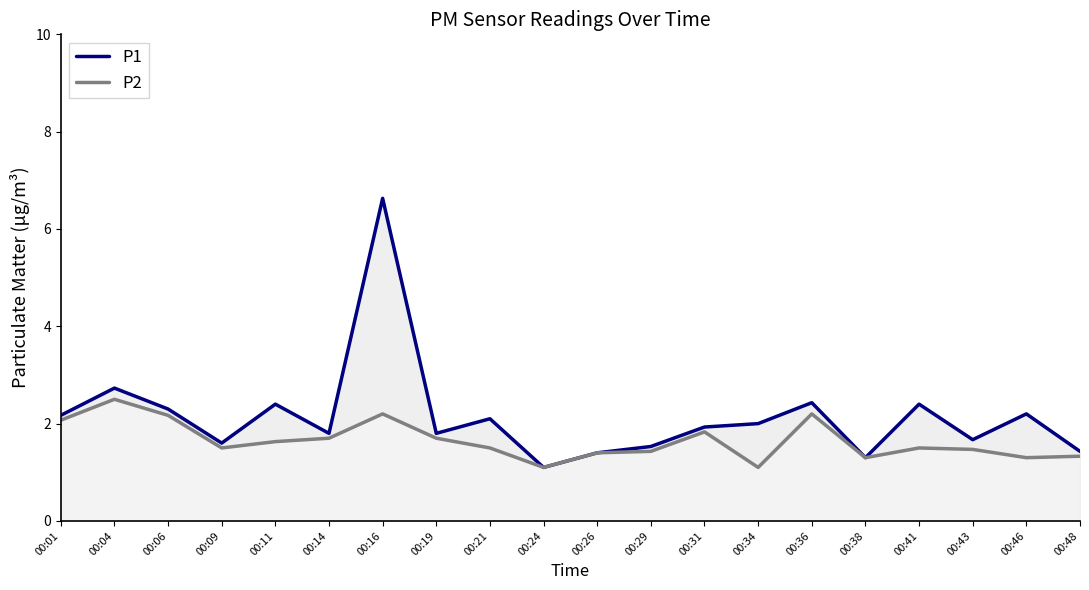

Read the P2 value at 00:11.

1.6